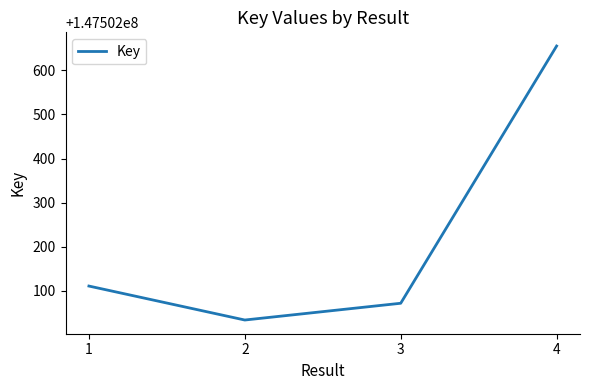

The value at 1 is 234450027. True or false?

False